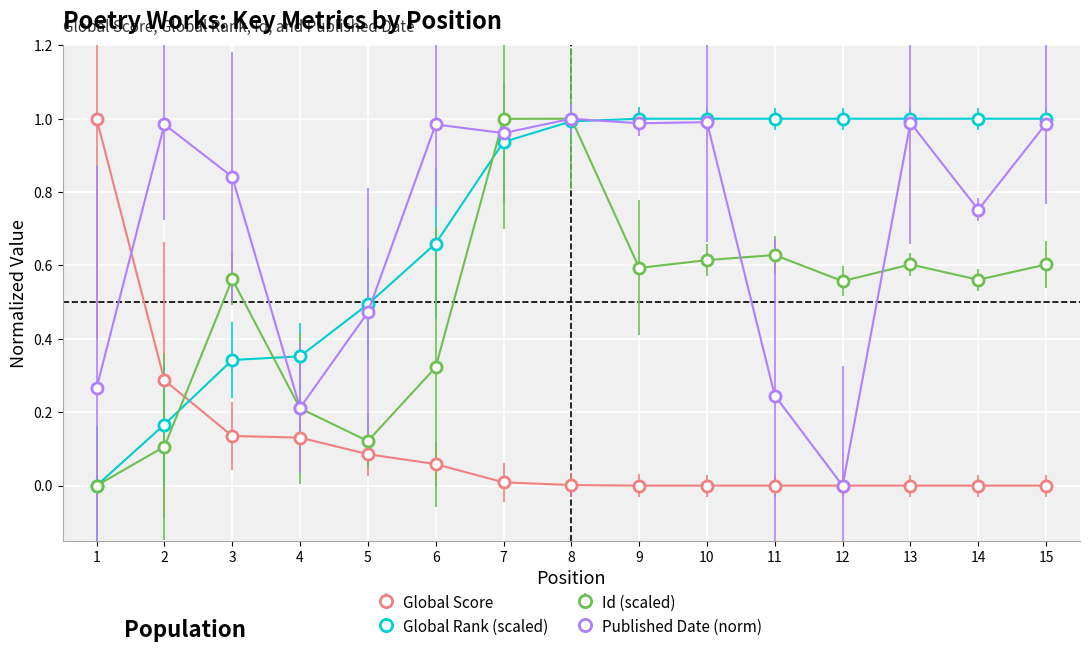

At which label is Global Rank (scaled) closest to 0?

1